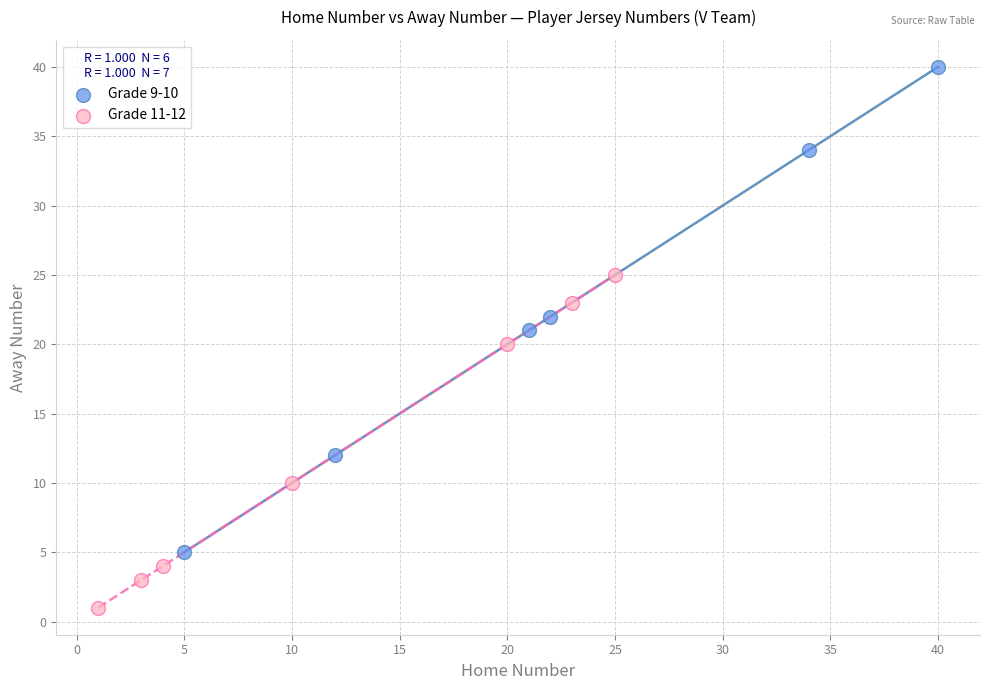

Which series reaches the maximum Y coordinate?

Grade 9-10